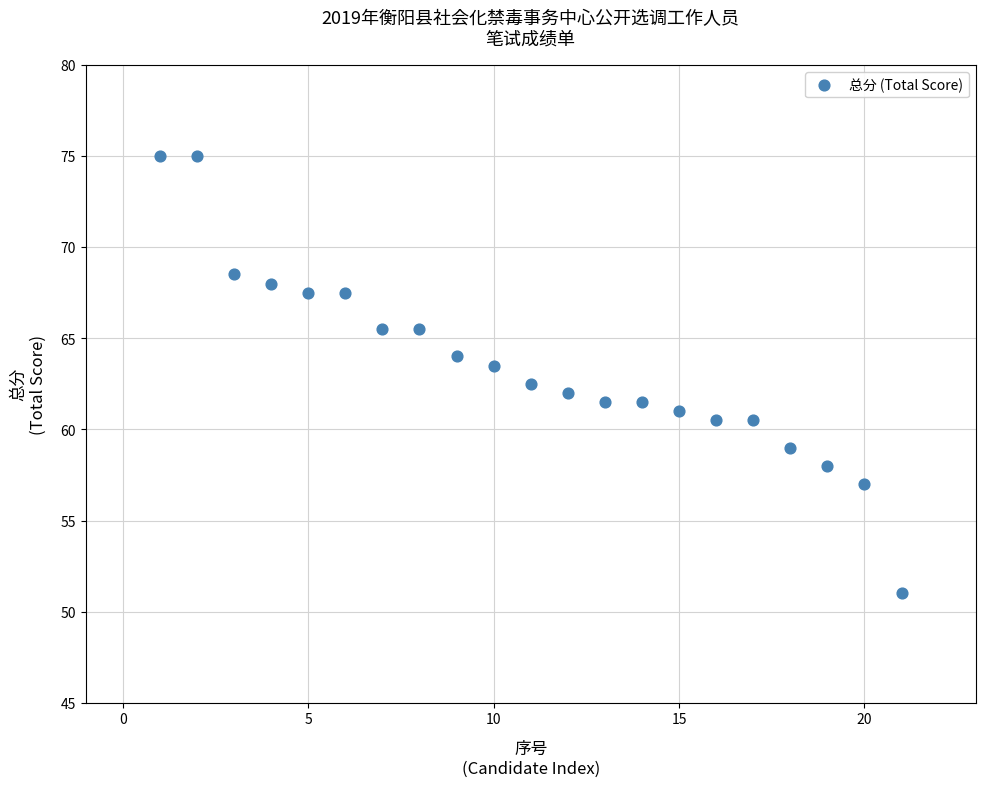

What is the range of Y values (max minus min)?

24.0